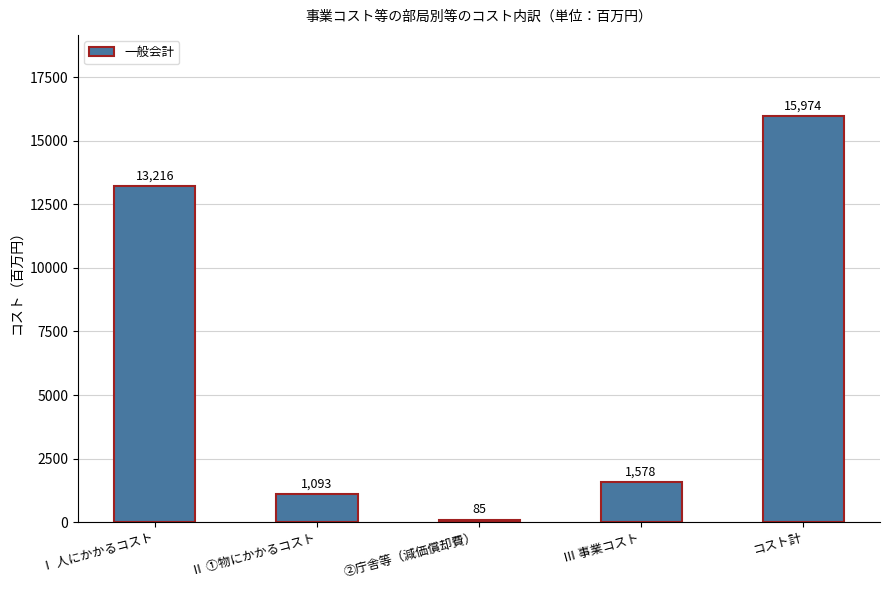

Reading right to left, extract all data points from this chart.

15974	1578	85	1093	13216